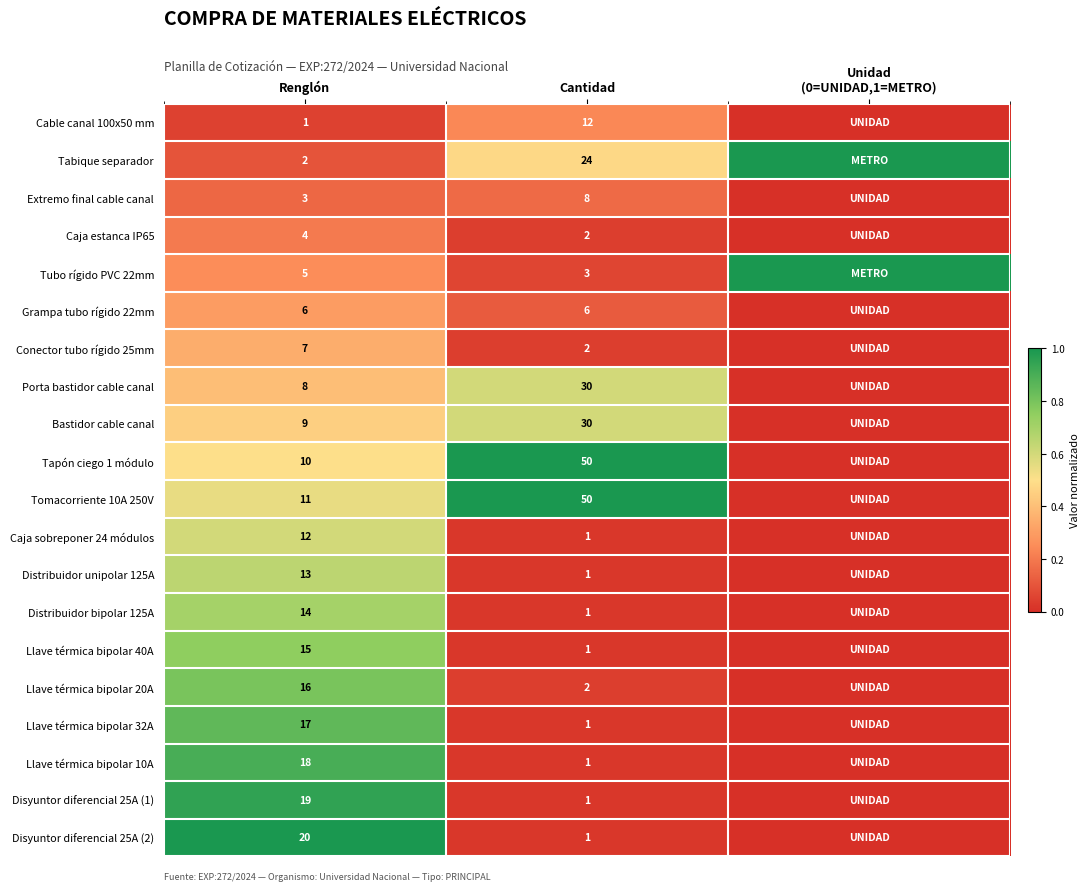

What is the total value across all series at Cantidad?

227